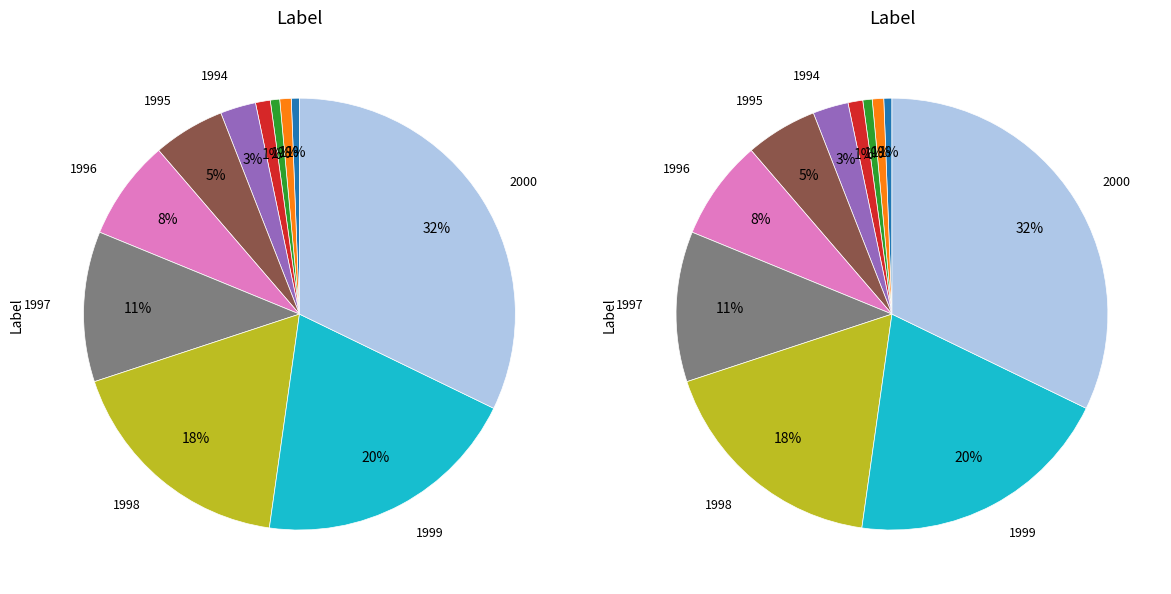

Which category has the biggest portion of the pie?

2000